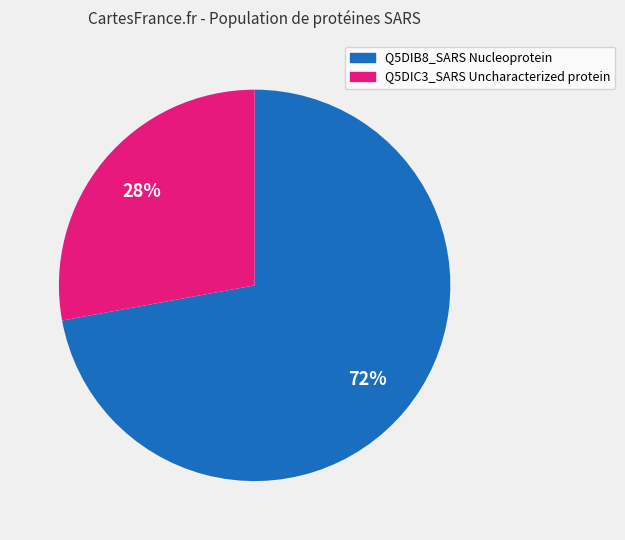

Between Q5DIC3_SARS Uncharacterized protein and Q5DIB8_SARS Nucleoprotein, which is larger?

Q5DIB8_SARS Nucleoprotein